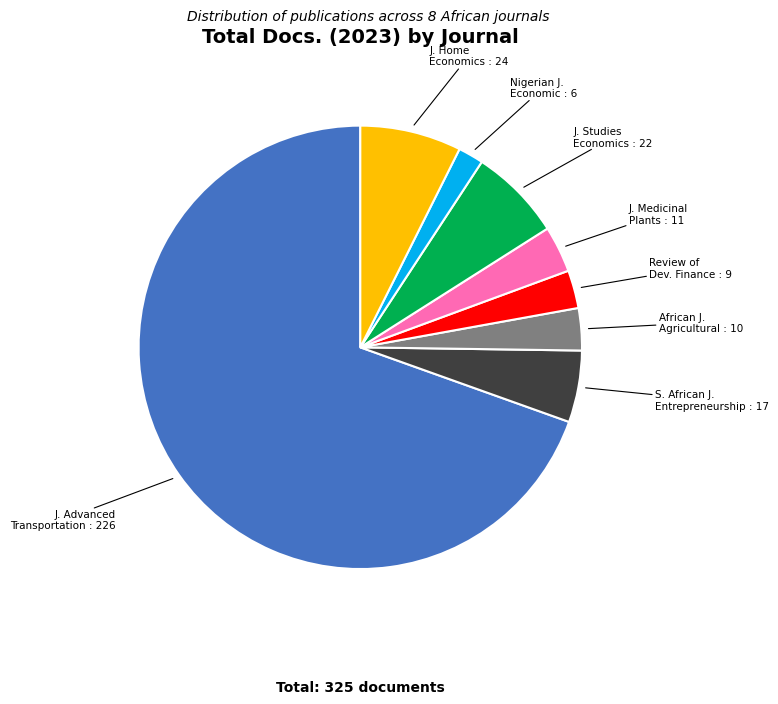

Is there any slice that represents more than half of the pie?

Yes